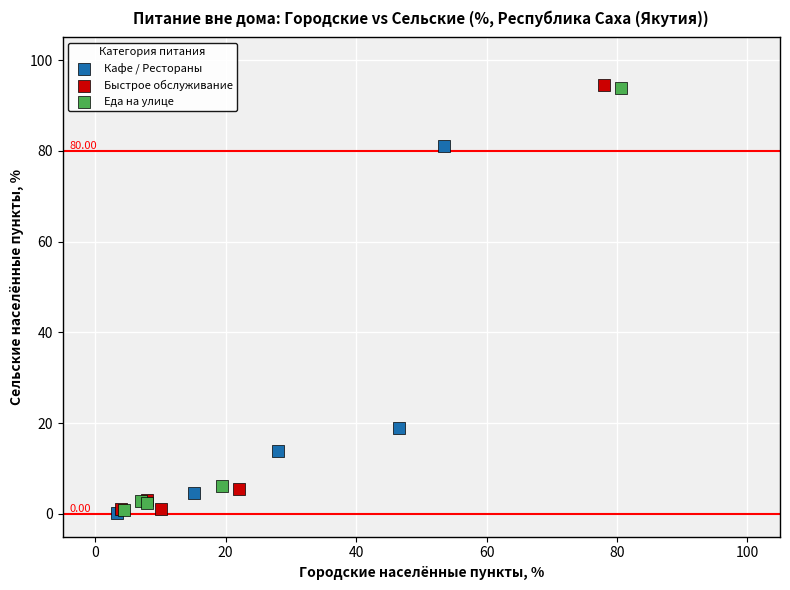

Which series has the widest spread of Y values?

Быстрое обслуживание